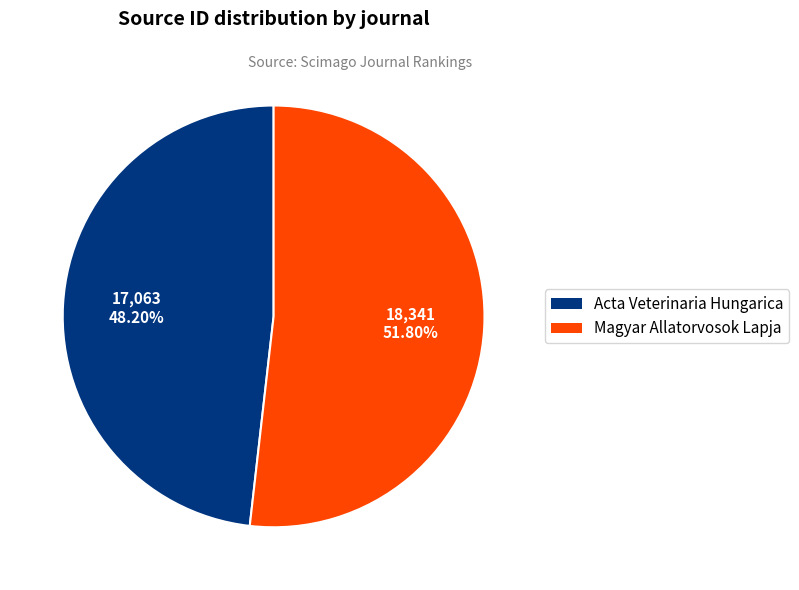

Does any single category account for the majority?

Yes